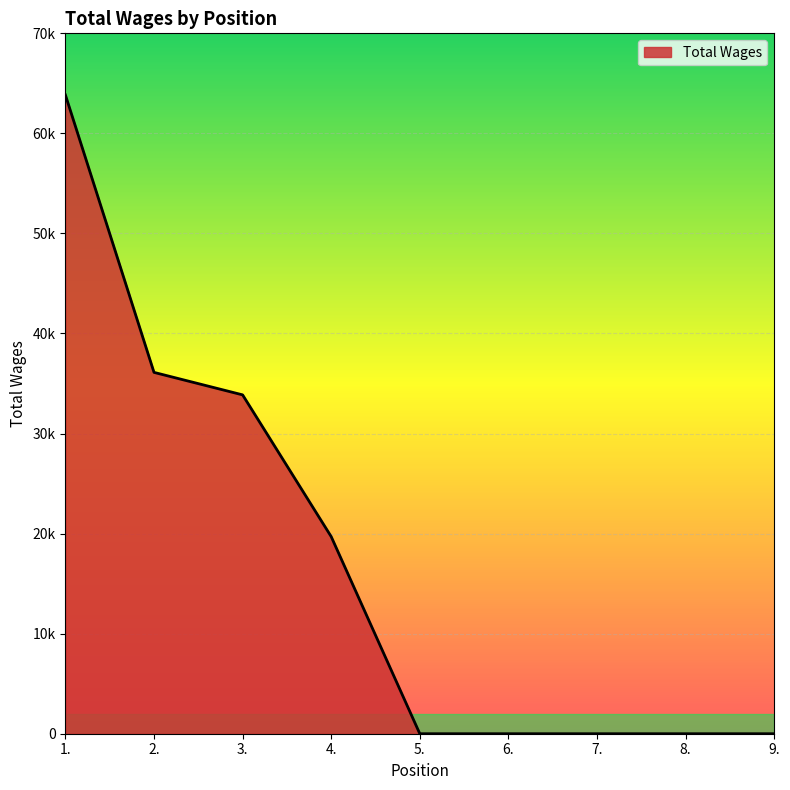

What is the label of the 1st point from the right?

9.